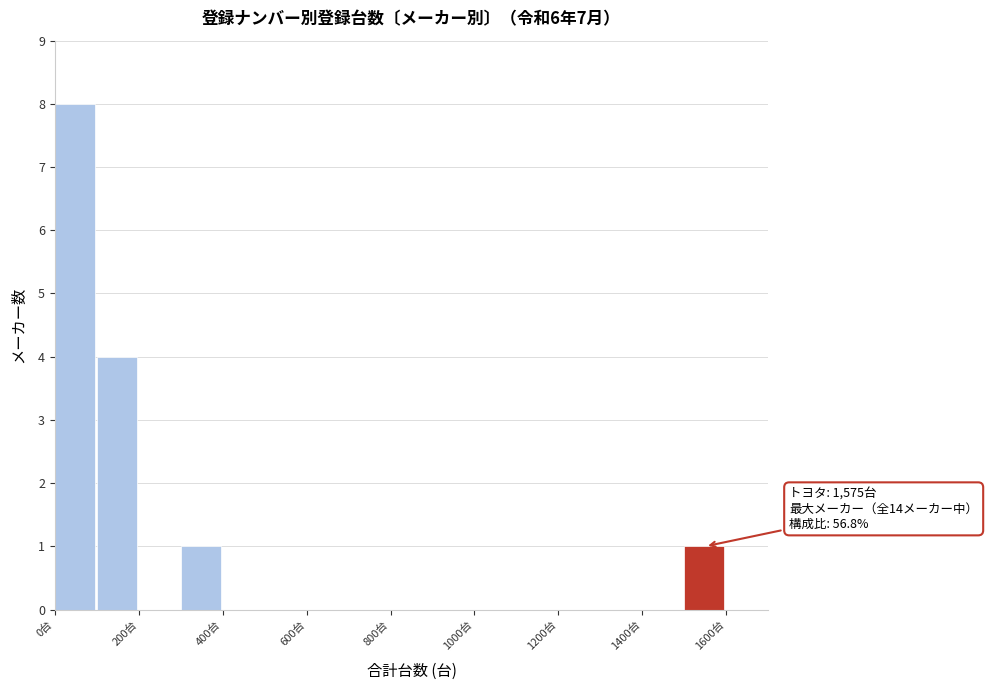

Over which range of the x-axis is the bar tallest?

0 to 100